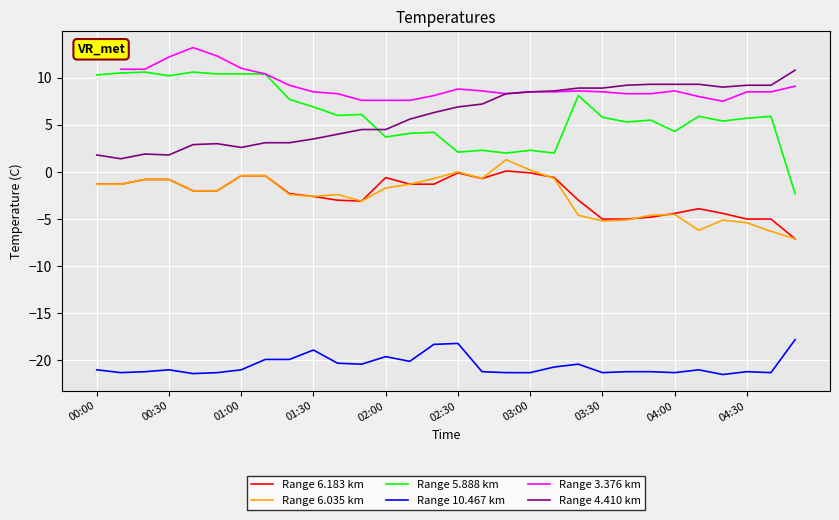

What is the label of the 7th point from the right?

23